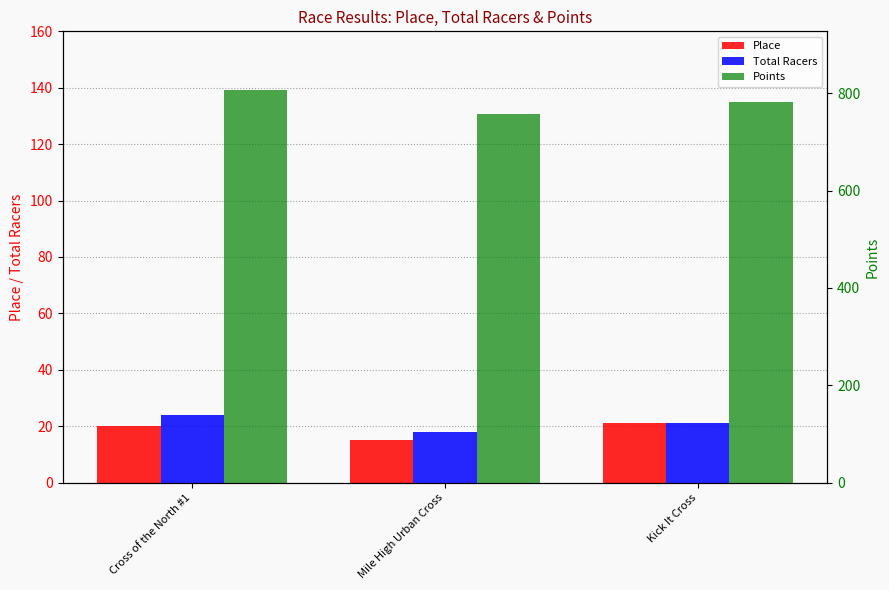

Is the value of Total Racers at Kick It Cross greater than the value of Points at Kick It Cross?

No